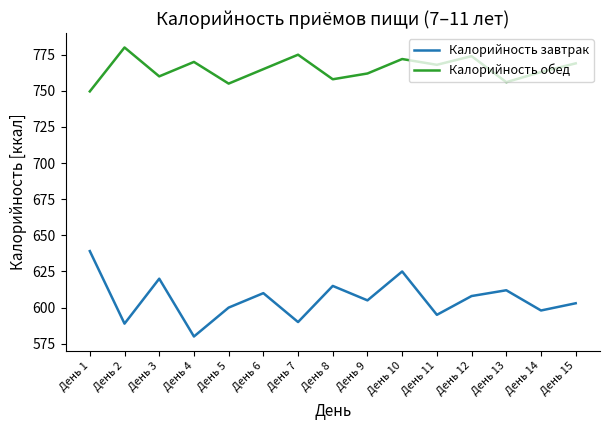

What is the average value of the Калорийность обед series?

765.1